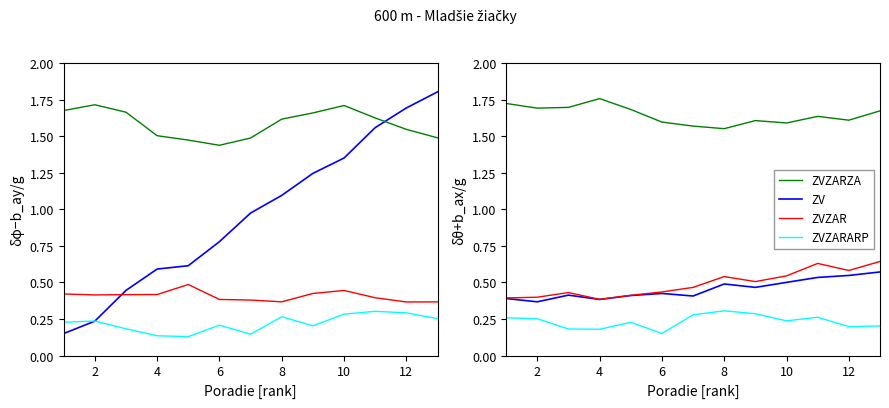

The Poradie series shows 1.7 at 12. True or false?

False